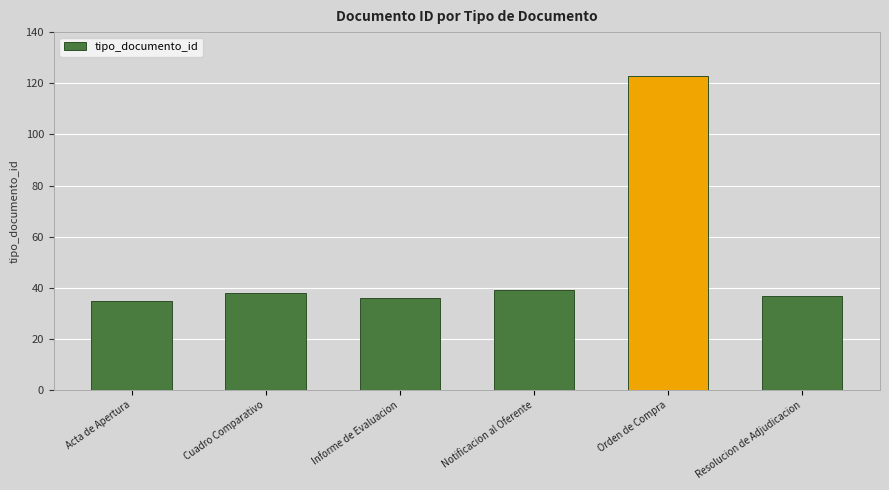

Reading right to left, what are all the values shown in this chart?

37	123	39	36	38	35